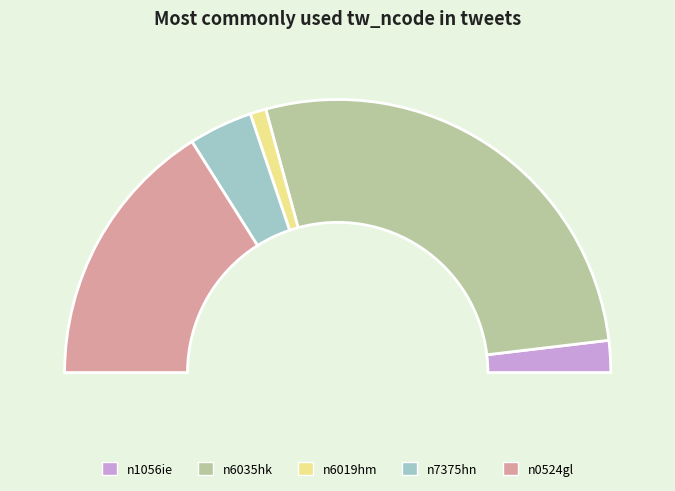

The n7375hn slice represents 1% of the pie. True or false?

False